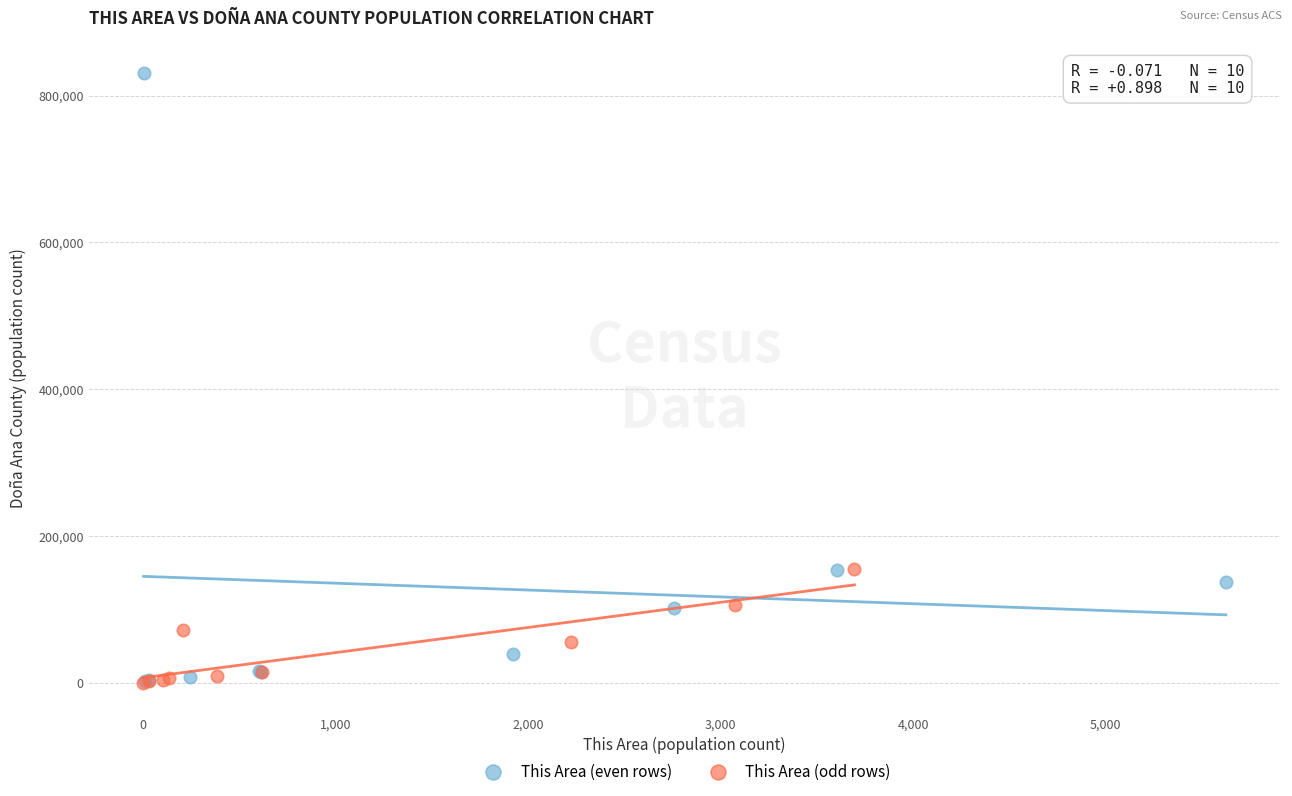

Which series has the widest spread of Y values?

This Area (even rows)